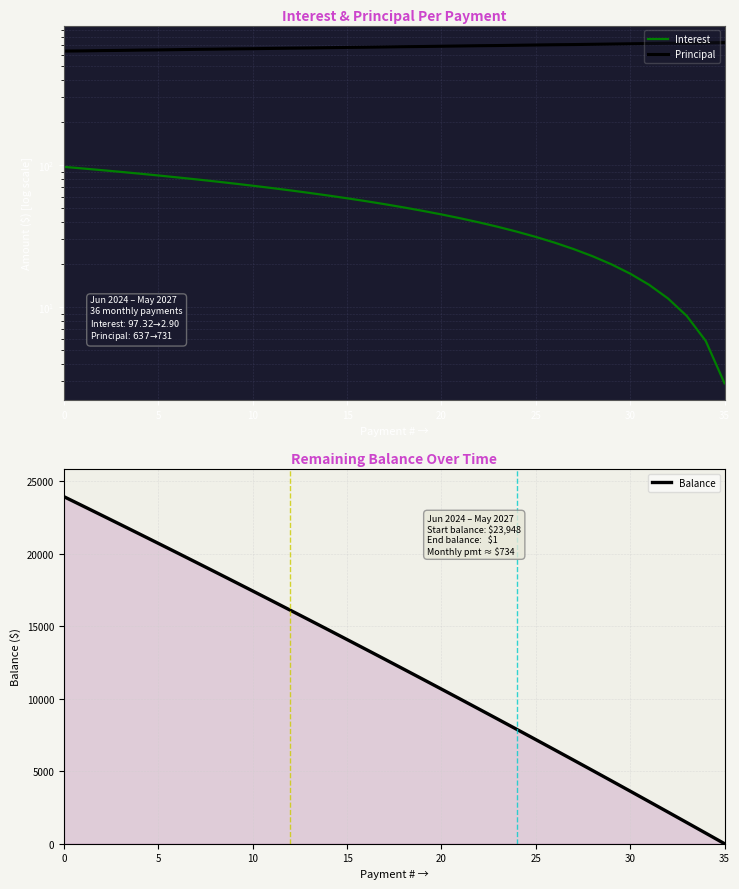

The value of Interest at 14 is 61.1. True or false?

True